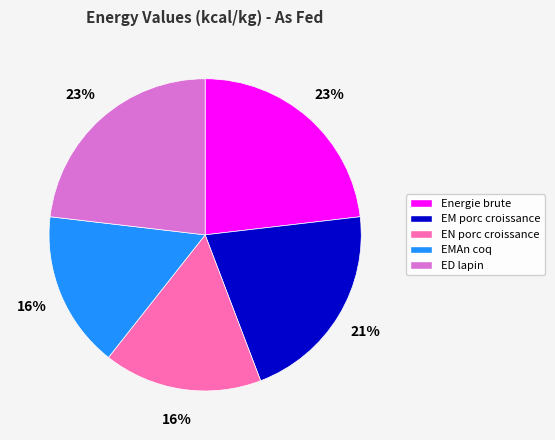

What is the ratio of the value at EM porc croissance to the value at Energie brute?

0.9